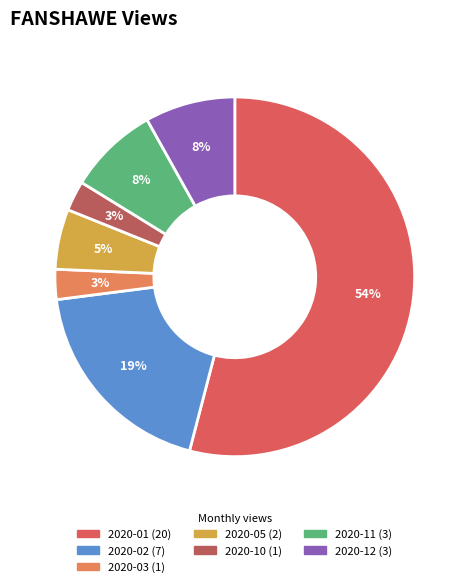

How many slices are in this pie chart?

7